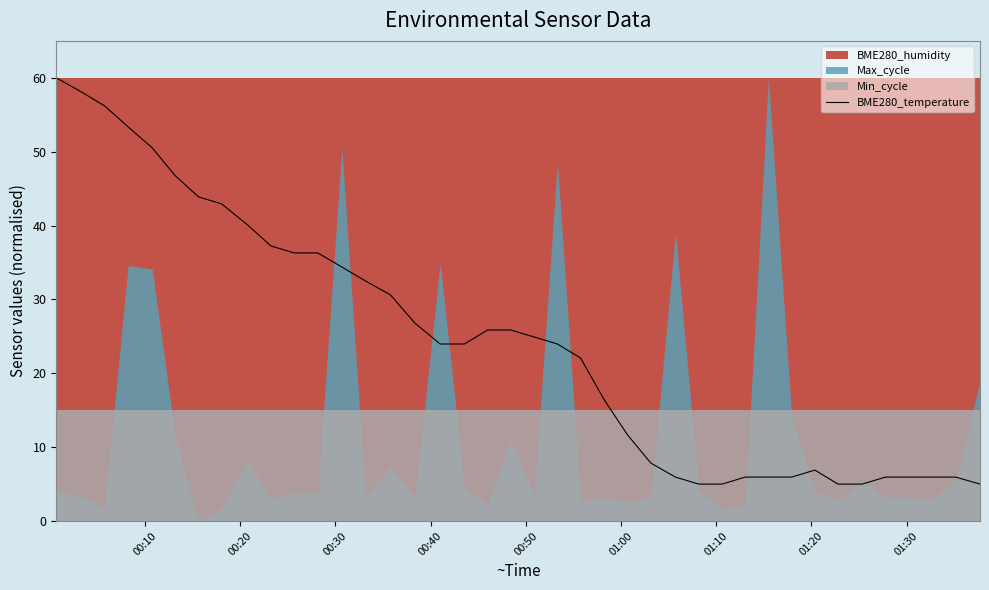

What is the average value?

24.3